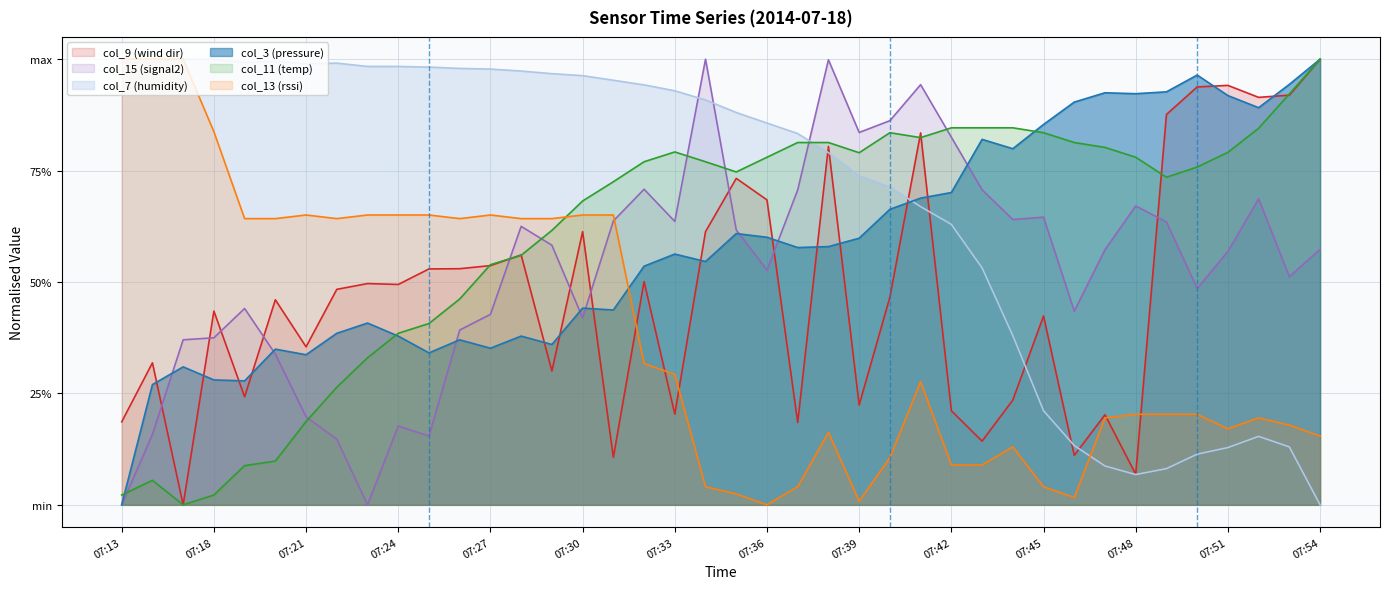

True or false: col_15 (signal2) has a value of 0.1 at 07:21.

False